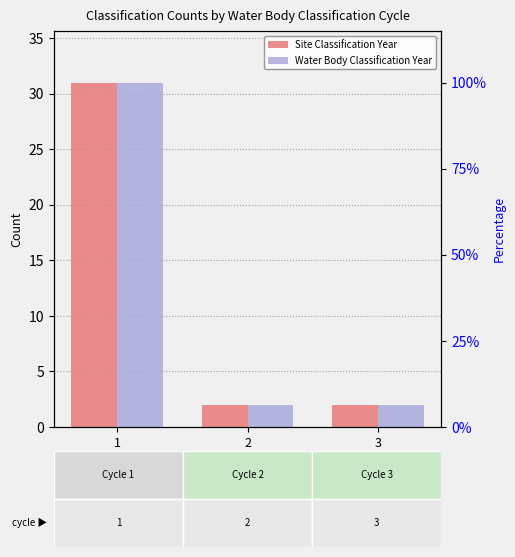

At which label is Site Classification Year closest to 16?

2